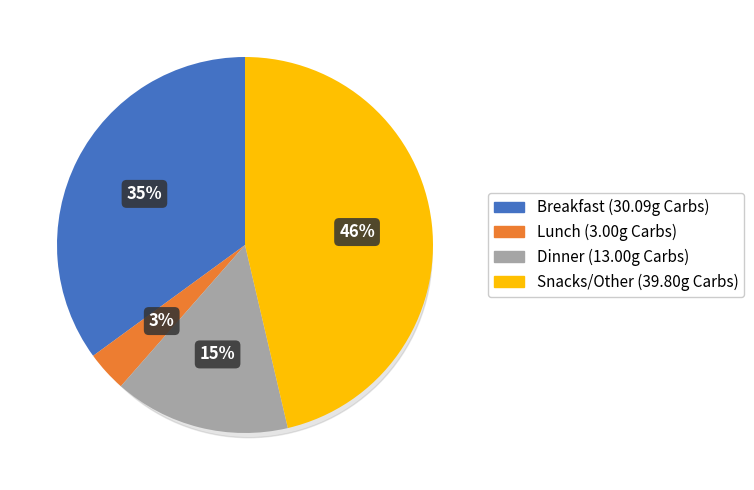

Which has a higher value, Snacks/Other or Dinner?

Snacks/Other